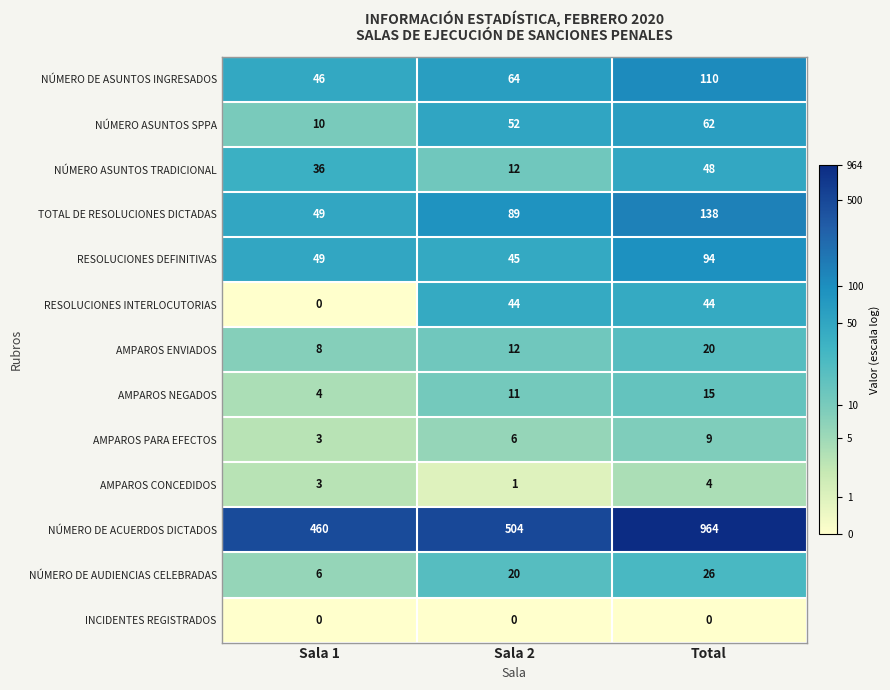

Rank the categories by AMPAROS ENVIADOS value from highest to lowest.

Total, Sala 2, Sala 1